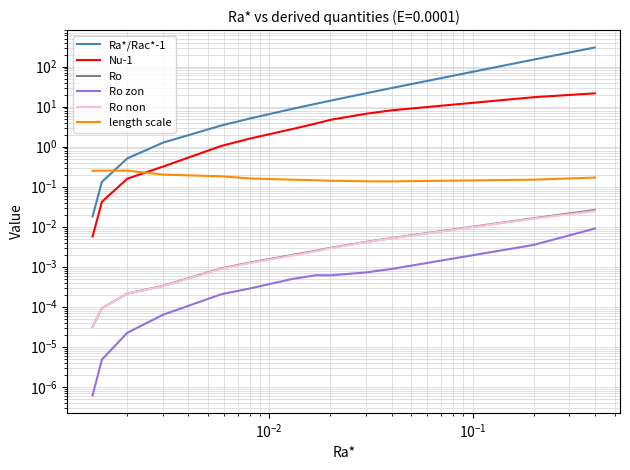

Which series has the largest range (max minus min)?

Ra*/Rac*-1